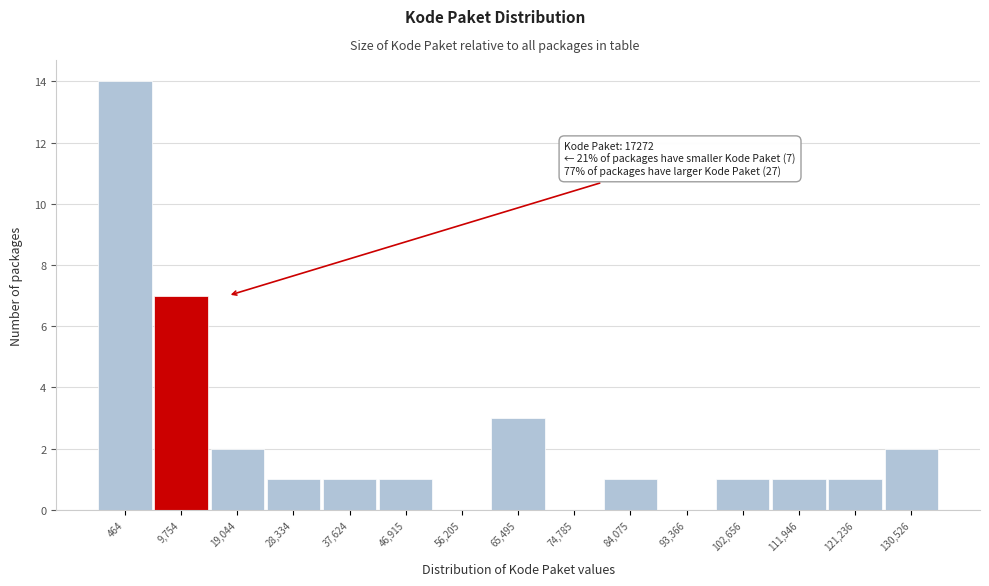

Reading left to right, transcribe all the data shown in this chart.

464=14	9,754=7	19,044=2	28,334=1	37,624=1	46,915=1	56,205=0	65,495=3	74,785=0	84,075=1	93,366=0	102,656=1	111,946=1	121,236=1	130,526=2